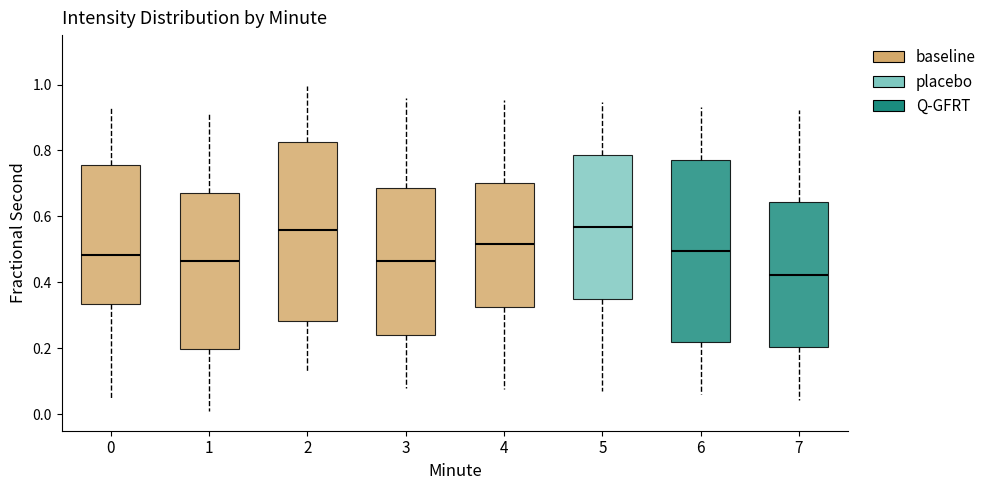

Reading left to right, read every box against the y-axis: the position of its median line, the range the box covers, and the ends of its whiskers. The values are not printed on the chart, so give them approximately, as read against the axis.

0: median 0.48, box 0.34 to 0.76, whiskers 0.04 to 0.92
1: median 0.46, box 0.20 to 0.68, whiskers 0.00 to 0.92
2: median 0.56, box 0.28 to 0.82, whiskers 0.12 to 1.00
3: median 0.46, box 0.24 to 0.68, whiskers 0.08 to 0.96
4: median 0.52, box 0.32 to 0.70, whiskers 0.08 to 0.96
5: median 0.56, box 0.34 to 0.78, whiskers 0.06 to 0.94
6: median 0.50, box 0.22 to 0.78, whiskers 0.06 to 0.94
7: median 0.42, box 0.20 to 0.64, whiskers 0.04 to 0.92